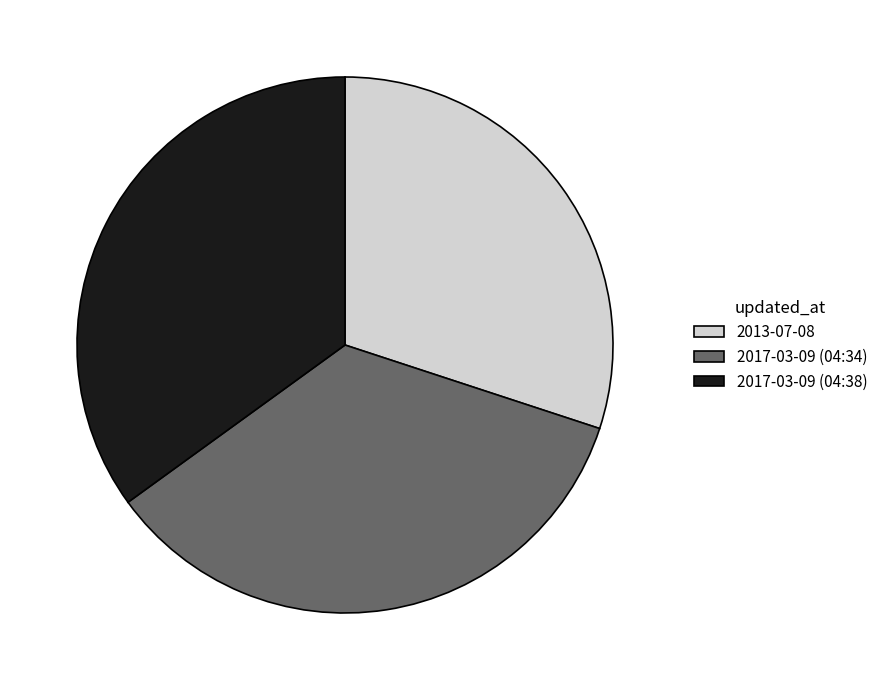

How many slices are in this pie chart?

3